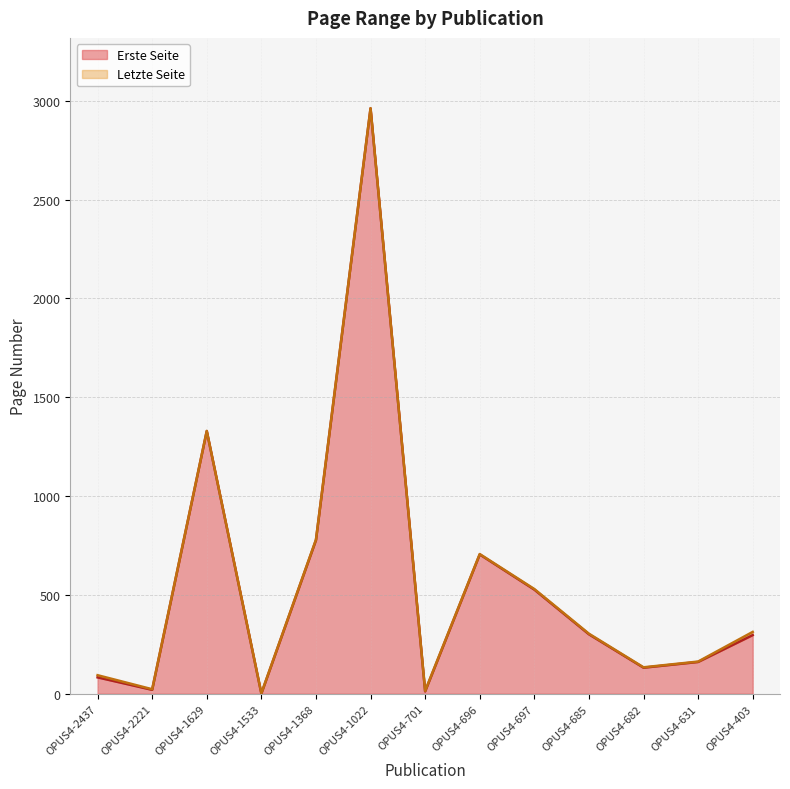

Which series has the largest total across all categories?

Letzte Seite